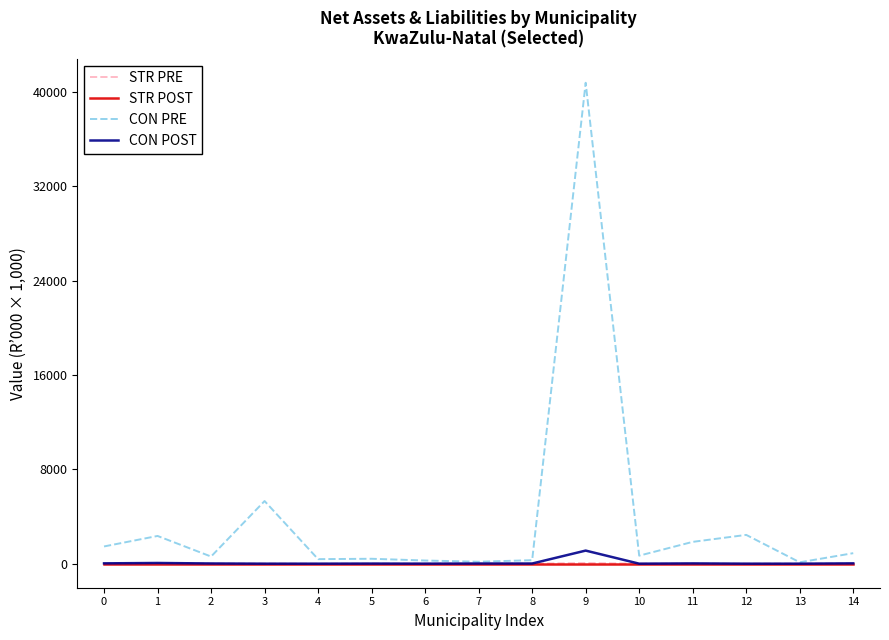

What is the highest value of the CON PRE series?

40789.8